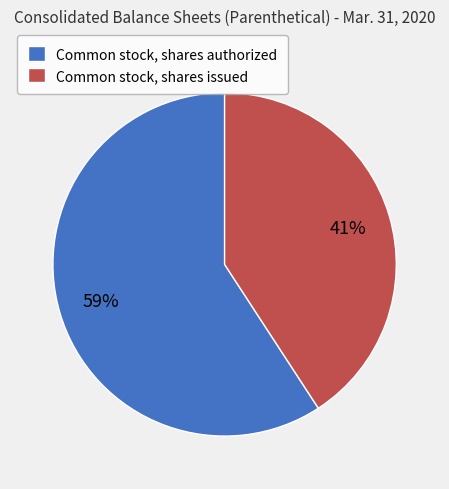

Count the number of slices in the pie.

2